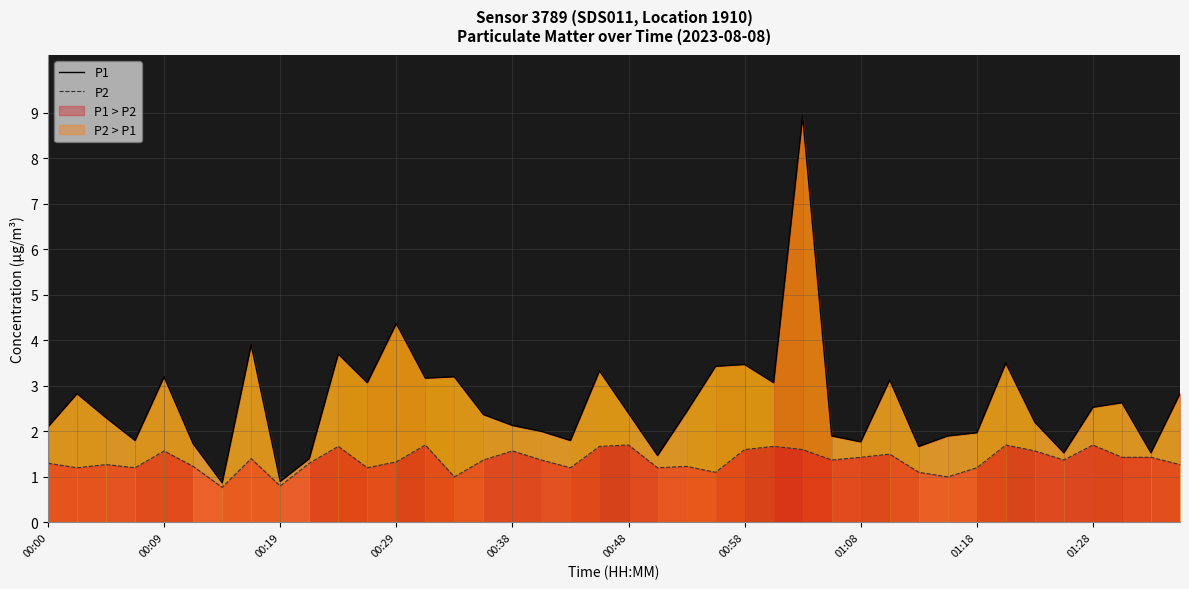

Reading right to left, what are all the values shown in this chart?

P1: 2.8	1.5	2.6	2.5	1.5	2.2	3.5	2.0	1.9	1.7	3.1	1.8	1.9	8.9	3.1	3.5	3.4	2.4	1.5	2.4	3.3	1.8	2.0	2.1	2.4	3.2	3.2	4.4	3.1	3.7	1.4	0.9	3.9	0.9	1.7	3.2	1.8	2.3	2.8	2.1
P2: 1.3	1.4	1.4	1.7	1.4	1.6	1.7	1.2	1.0	1.1	1.5	1.4	1.4	1.6	1.7	1.6	1.1	1.2	1.2	1.7	1.7	1.2	1.4	1.6	1.4	1.0	1.7	1.3	1.2	1.7	1.3	0.8	1.4	0.8	1.2	1.6	1.2	1.3	1.2	1.3